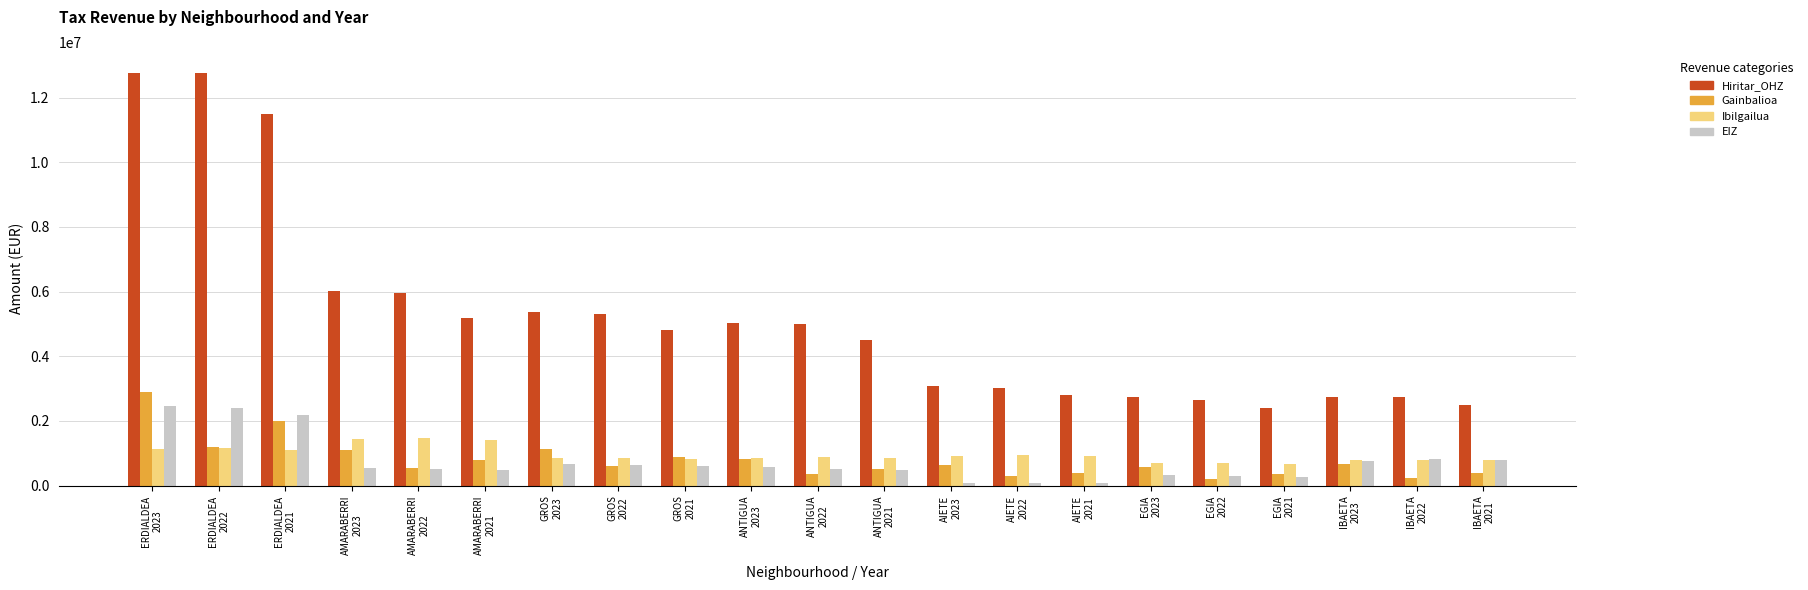

What is the sum of all EIZ values?

15634758.8